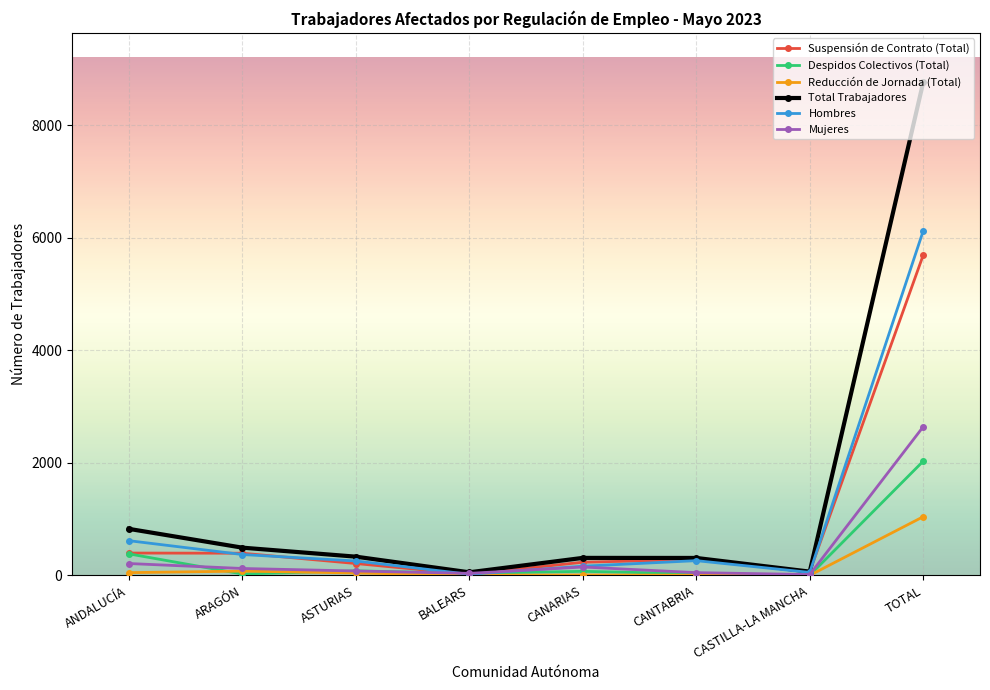

True or false: Reducción de Jornada (Total) has more than 0 points higher than both neighbors.

True